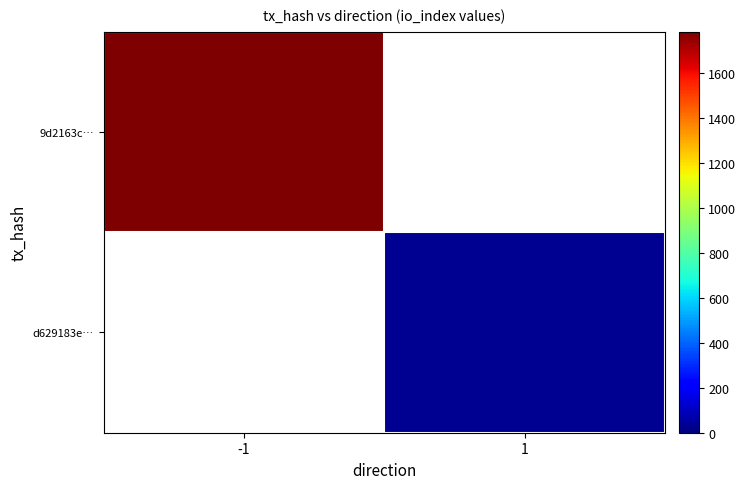

At how many categories does at least one series exceed 511?

1